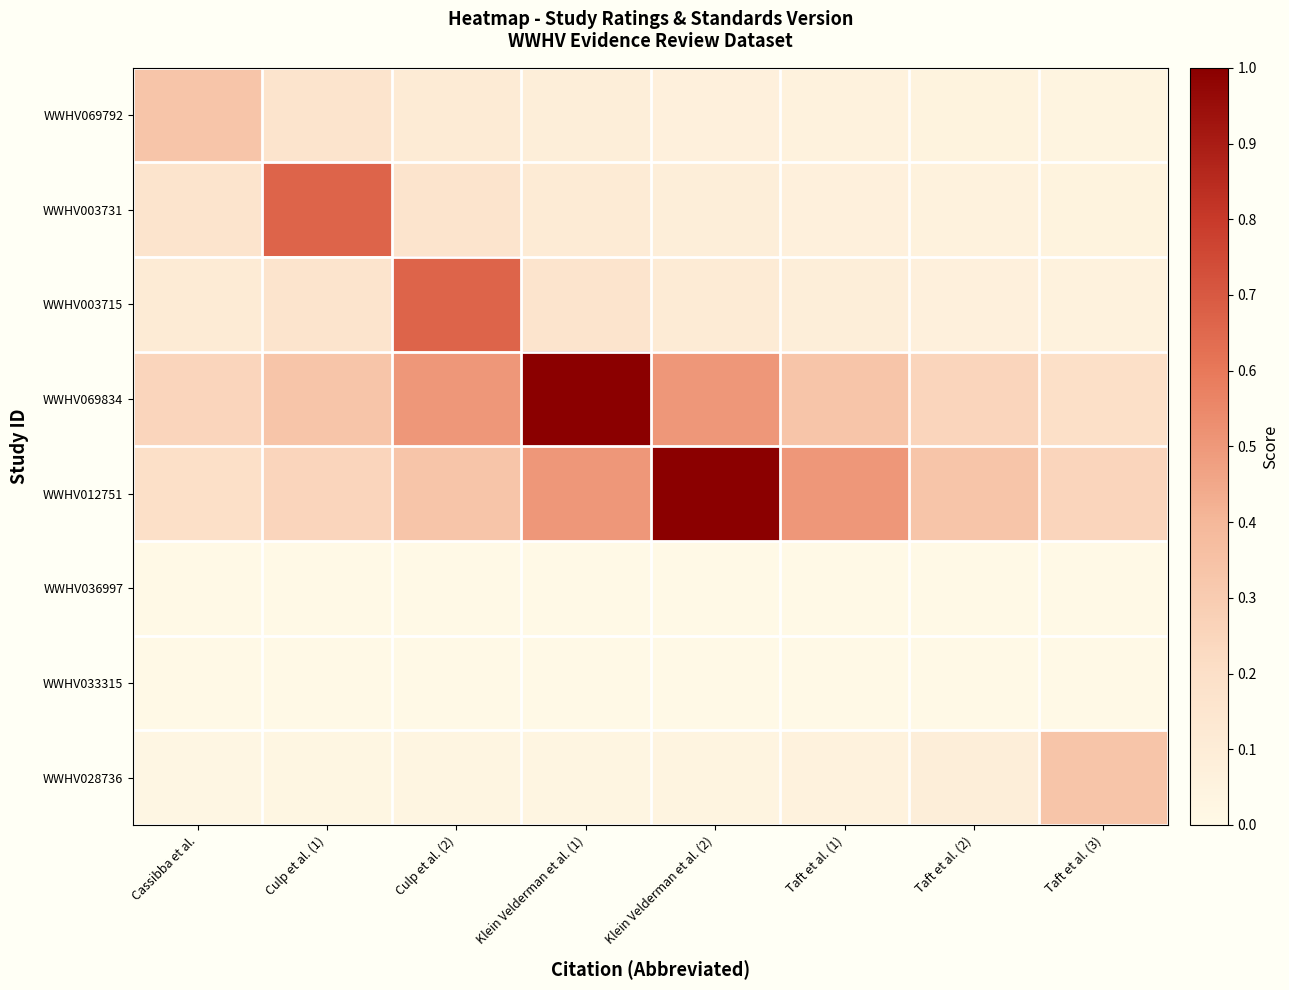

Reading left to right, extract all data points from this chart.

WWHV069792: Cassibba et al.=0.3	Culp et al. (1)=0.2	Culp et al. (2)=0.1	Klein Velderman et al. (1)=0.1	Klein Velderman et al. (2)=0.1	Taft et al. (1)=0.1	Taft et al. (2)=0.0	Taft et al. (3)=0.0
WWHV003731: Cassibba et al.=0.2	Culp et al. (1)=0.7	Culp et al. (2)=0.2	Klein Velderman et al. (1)=0.1	Klein Velderman et al. (2)=0.1	Taft et al. (1)=0.1	Taft et al. (2)=0.1	Taft et al. (3)=0.0
WWHV003715: Cassibba et al.=0.1	Culp et al. (1)=0.2	Culp et al. (2)=0.7	Klein Velderman et al. (1)=0.2	Klein Velderman et al. (2)=0.1	Taft et al. (1)=0.1	Taft et al. (2)=0.1	Taft et al. (3)=0.1
WWHV069834: Cassibba et al.=0.2	Culp et al. (1)=0.3	Culp et al. (2)=0.5	Klein Velderman et al. (1)=1.0	Klein Velderman et al. (2)=0.5	Taft et al. (1)=0.3	Taft et al. (2)=0.2	Taft et al. (3)=0.2
WWHV012751: Cassibba et al.=0.2	Culp et al. (1)=0.2	Culp et al. (2)=0.3	Klein Velderman et al. (1)=0.5	Klein Velderman et al. (2)=1.0	Taft et al. (1)=0.5	Taft et al. (2)=0.3	Taft et al. (3)=0.2
WWHV036997: Cassibba et al.=0.0	Culp et al. (1)=0.0	Culp et al. (2)=0.0	Klein Velderman et al. (1)=0.0	Klein Velderman et al. (2)=0.0	Taft et al. (1)=0.0	Taft et al. (2)=0.0	Taft et al. (3)=0.0
WWHV033315: Cassibba et al.=0.0	Culp et al. (1)=0.0	Culp et al. (2)=0.0	Klein Velderman et al. (1)=0.0	Klein Velderman et al. (2)=0.0	Taft et al. (1)=0.0	Taft et al. (2)=0.0	Taft et al. (3)=0.0
WWHV028736: Cassibba et al.=0.0	Culp et al. (1)=0.0	Culp et al. (2)=0.0	Klein Velderman et al. (1)=0.0	Klein Velderman et al. (2)=0.0	Taft et al. (1)=0.1	Taft et al. (2)=0.1	Taft et al. (3)=0.3